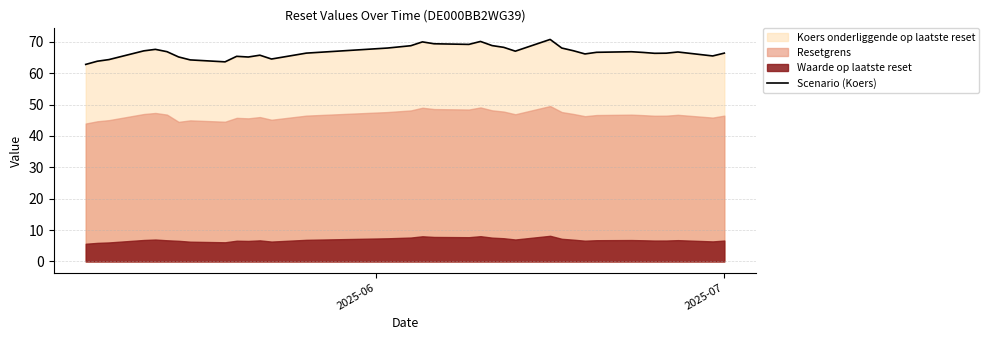

How many data points does each series have?

35